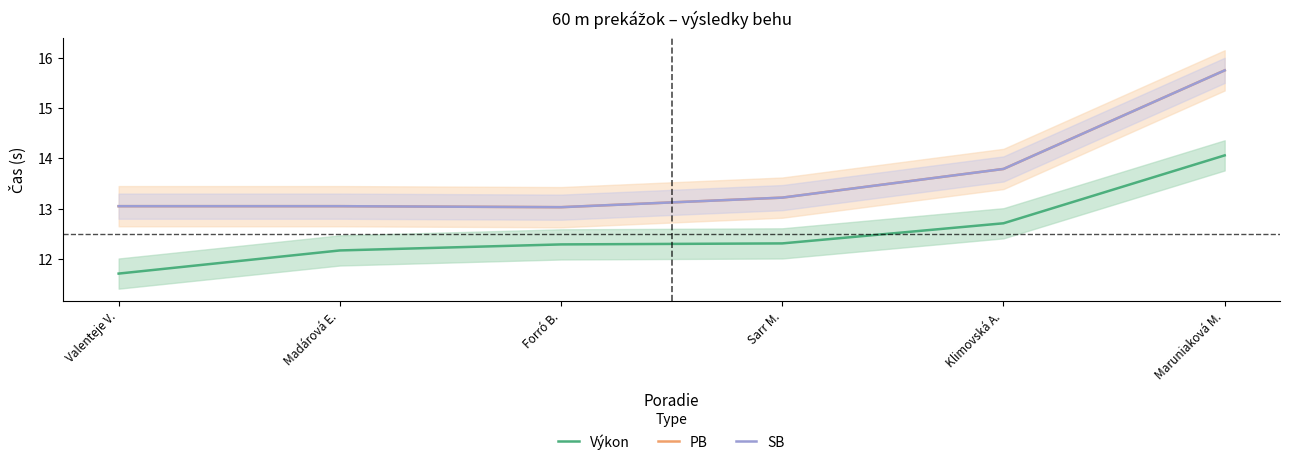

True or false: Výkon and PB intersect in this chart.

False